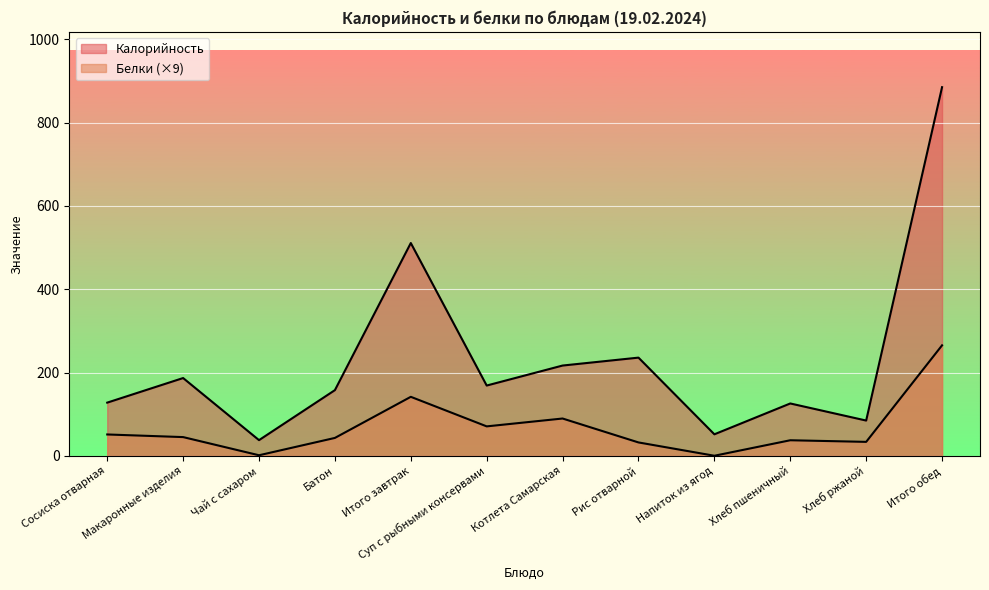

What is the difference between the highest and lowest values at Макаронные изделия?

141.7